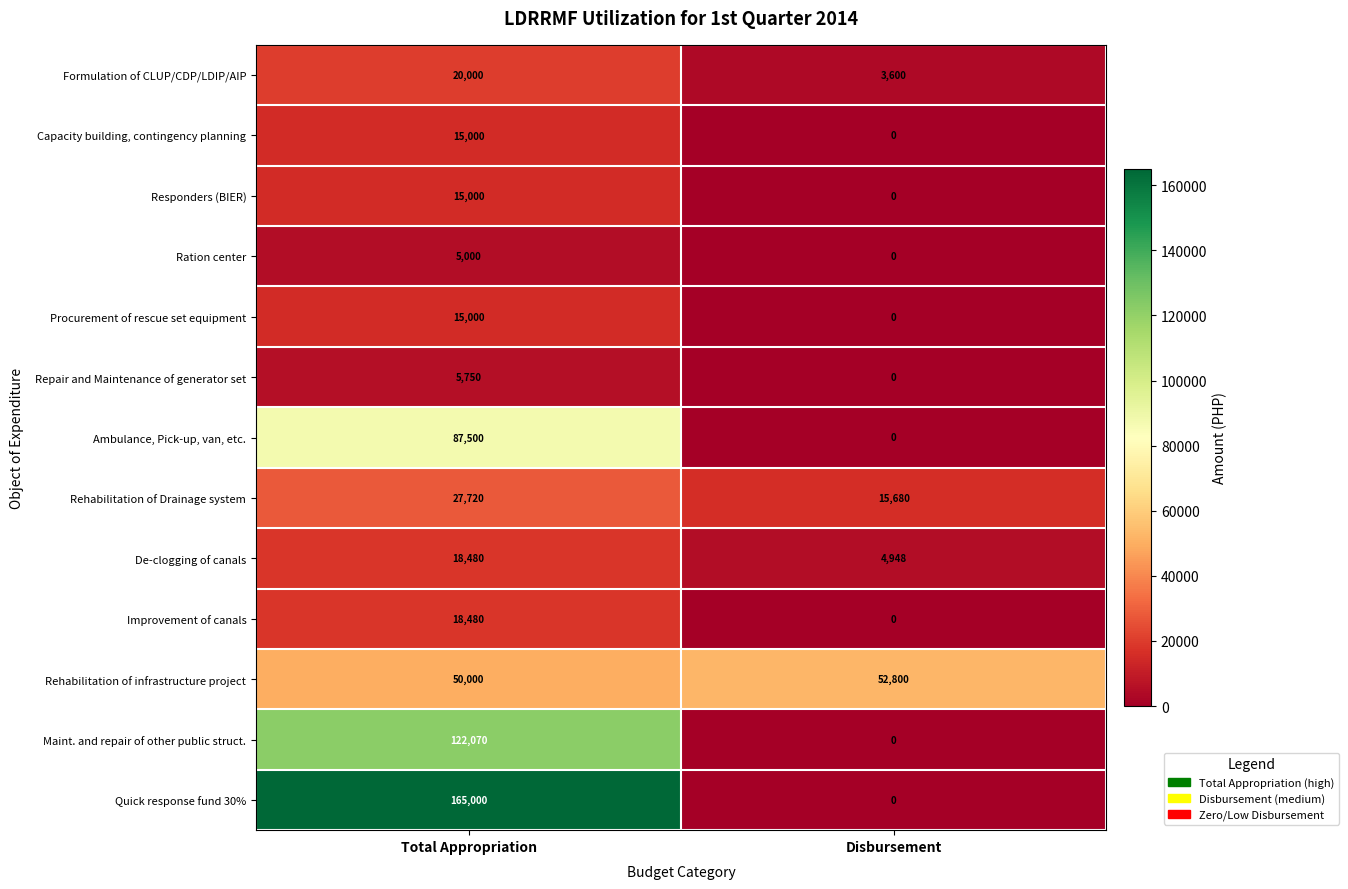

Which series changed the most between Total Appropriation and Disbursement?

Quick response fund 30%